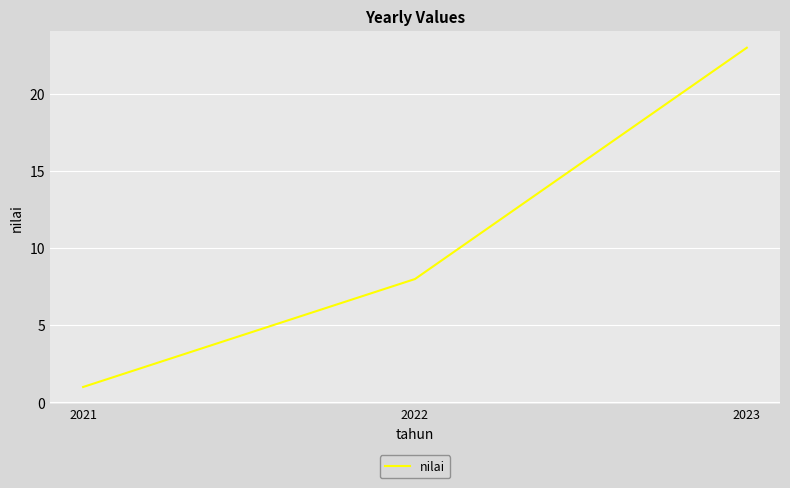

Which label corresponds to the largest value in the chart?

2023